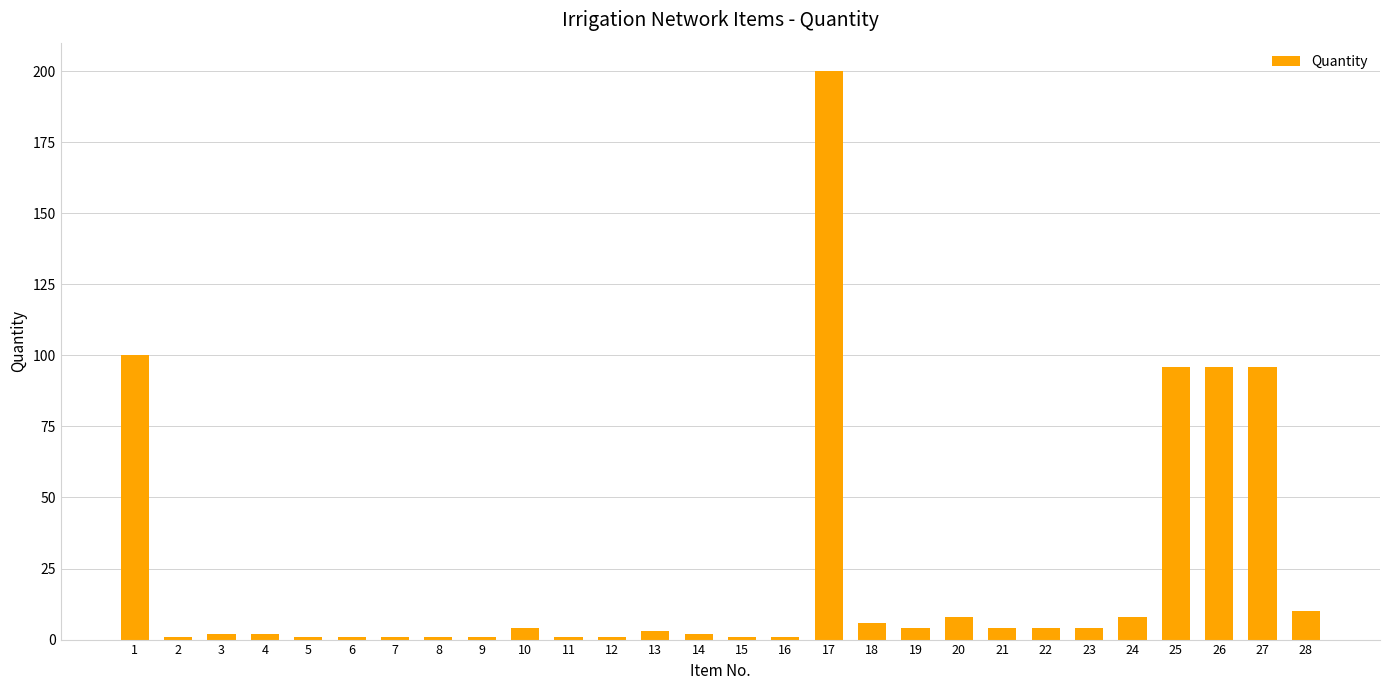

Reading left to right, extract all data points from this chart.

100	1	2	2	1	1	1	1	1	4	1	1	3	2	1	1	200	6	4	8	4	4	4	8	96	96	96	10